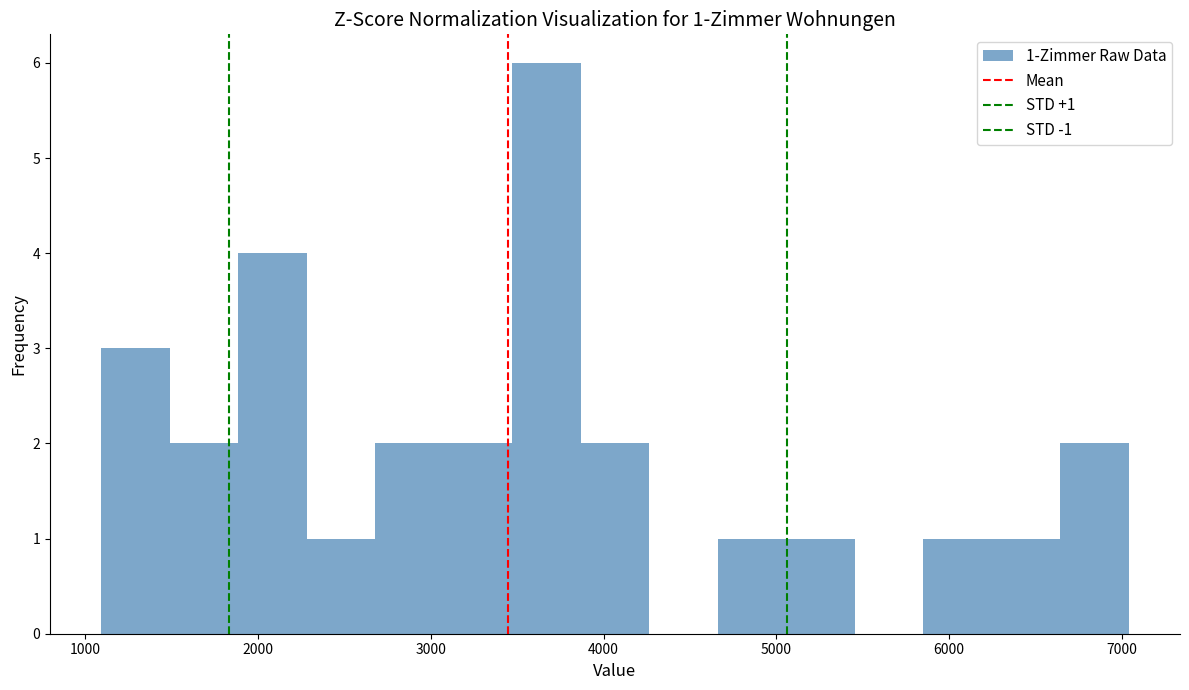

Read against the x-axis, roughly where is the centre of the tallest bar?

3700